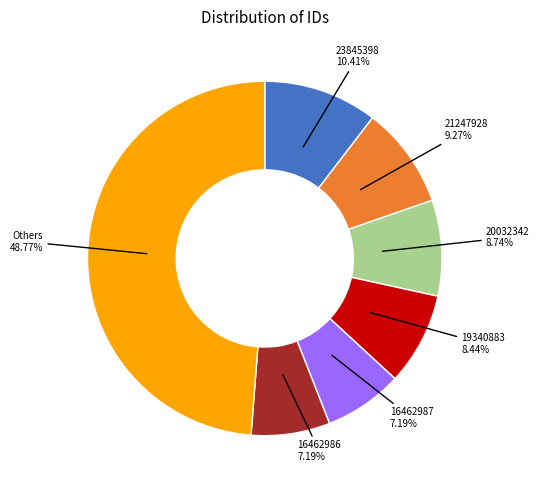

Is there any slice that represents more than half of the pie?

No